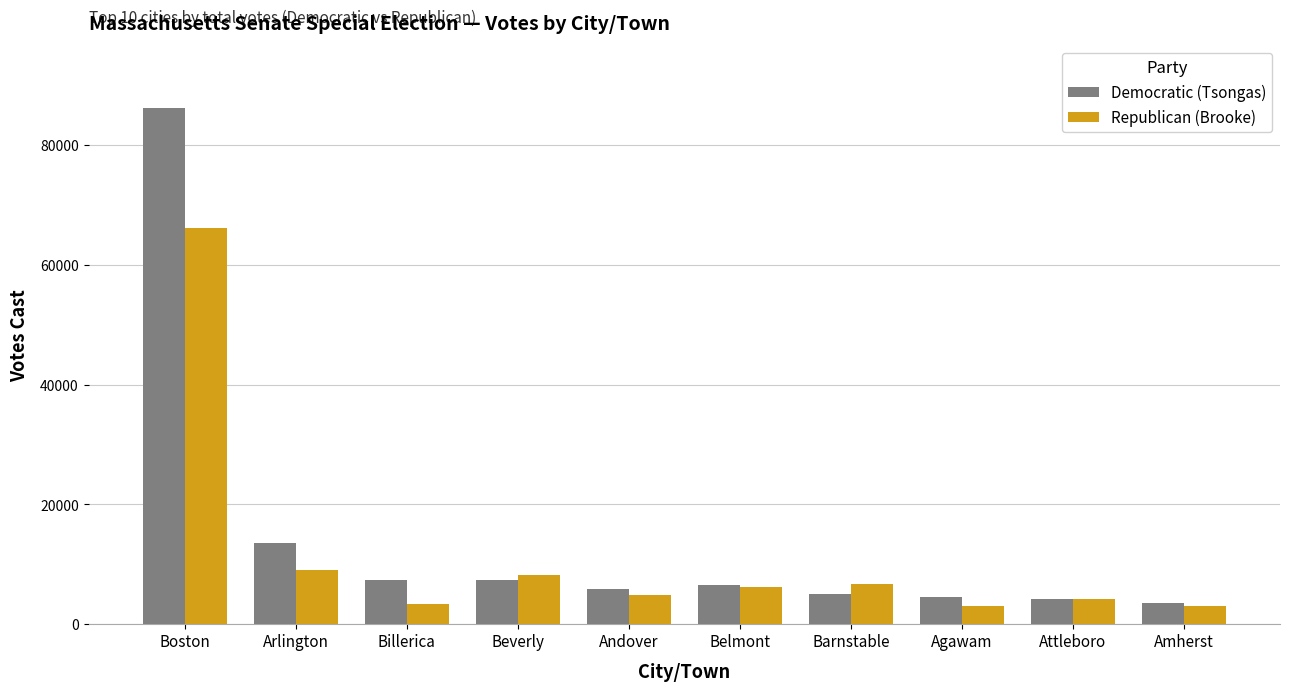

True or false: Democratic (Tsongas) has a value of 2521 at Andover.

False